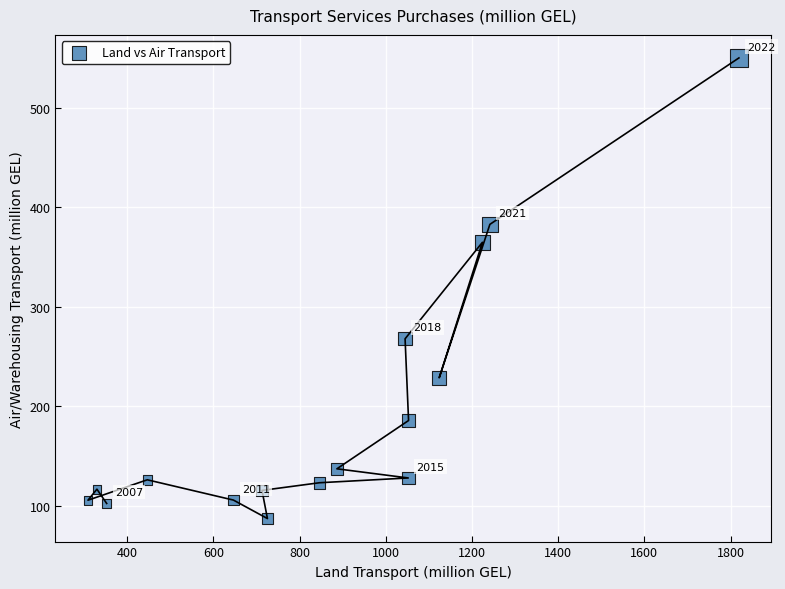

What is the range of X values (max minus min)?

1510.6